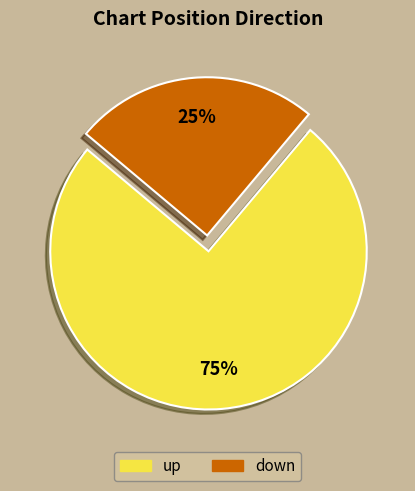

Count the number of slices in the pie.

2